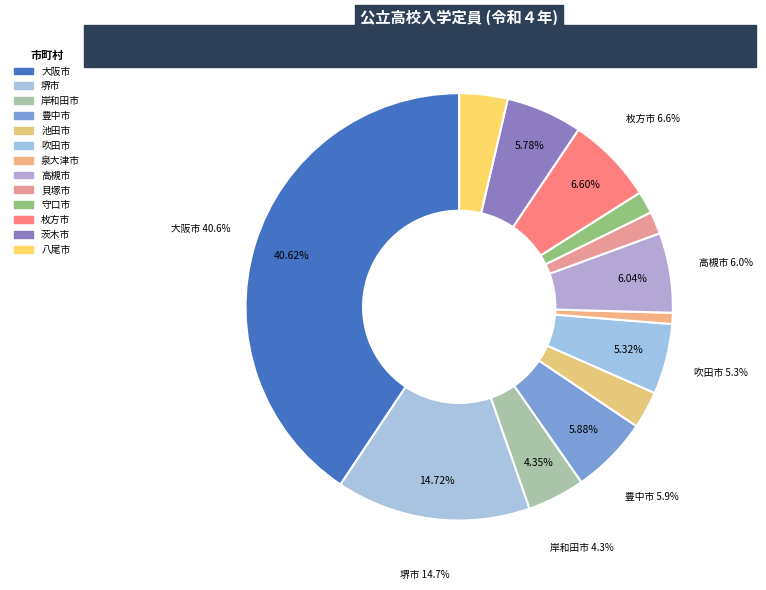

What percentage do 茨木市 and 堺市 together represent?

20.5%